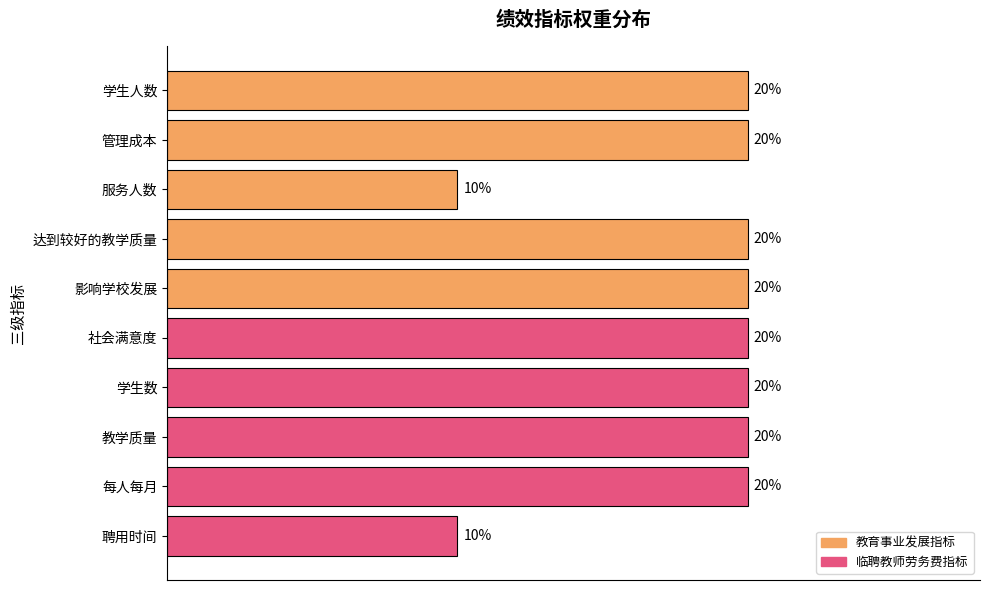

Between 学生数 and 服务人数, which is larger?

学生数